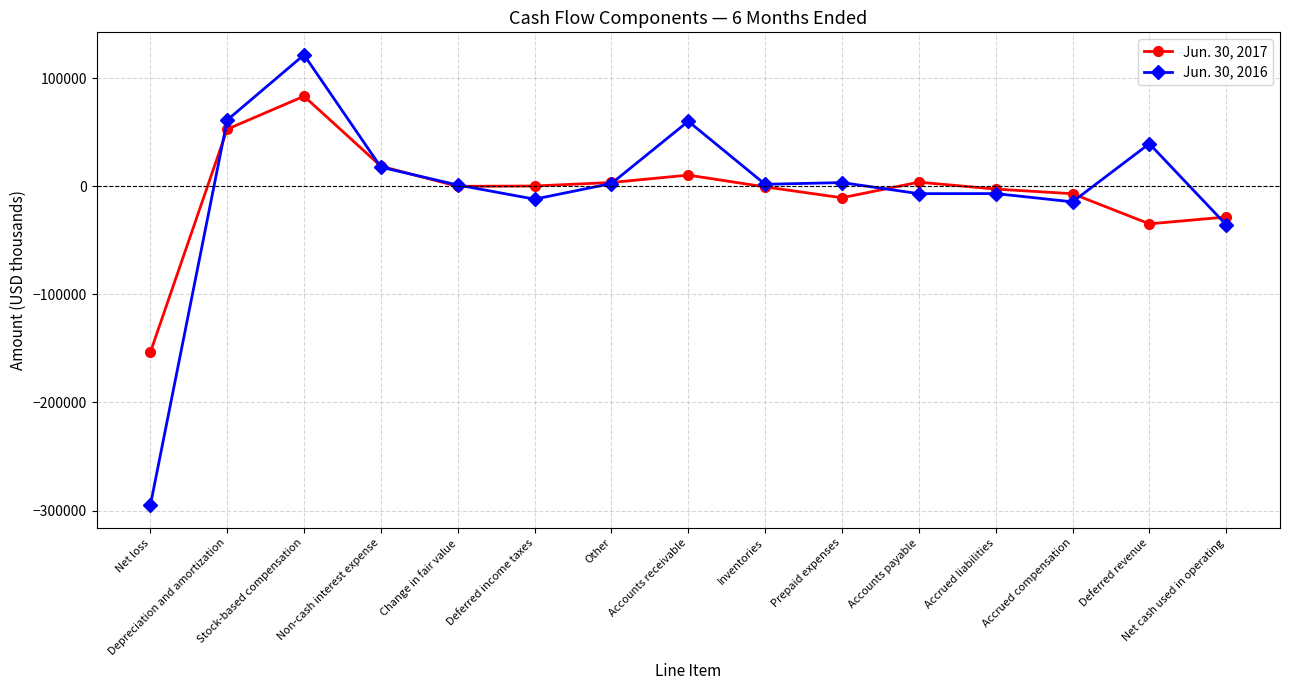

At Accounts receivable, list the series in order from smallest to largest.

Jun. 30, 2017, Jun. 30, 2016